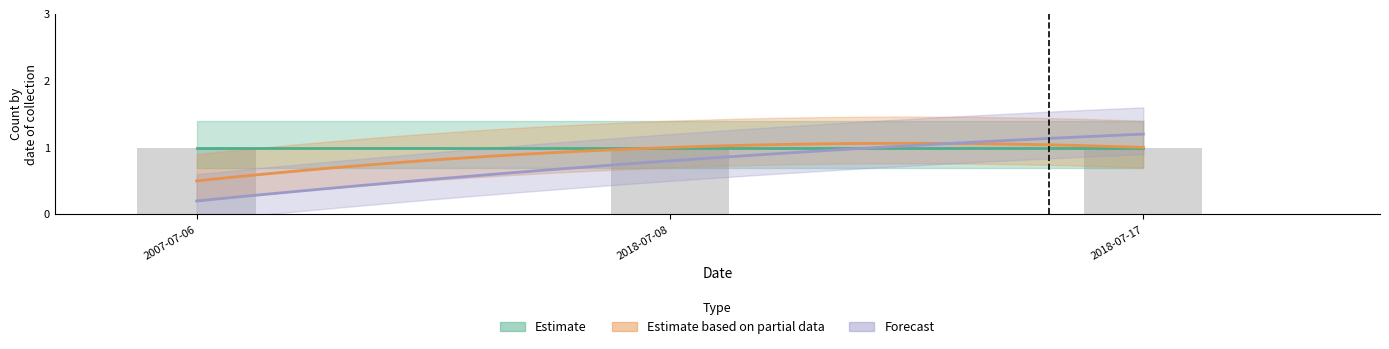

What are all the series names shown in the legend?

Estimate, Estimate based on partial data, Forecast